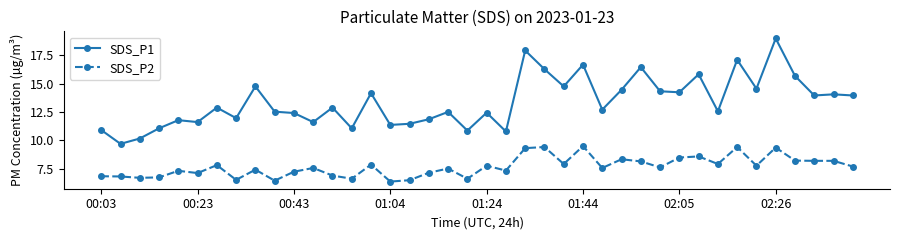

Rank the series by their maximum value, from lowest to highest.

SDS_P2, SDS_P1